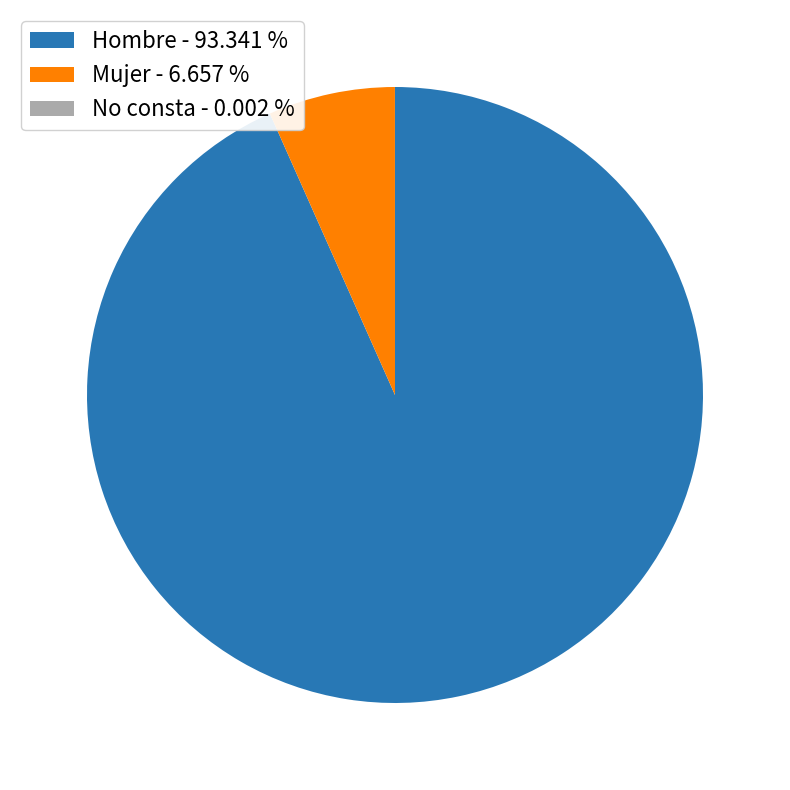

Is the sum of Hombre - 93.341 % and Mujer - 6.657 % greater than half?

Yes